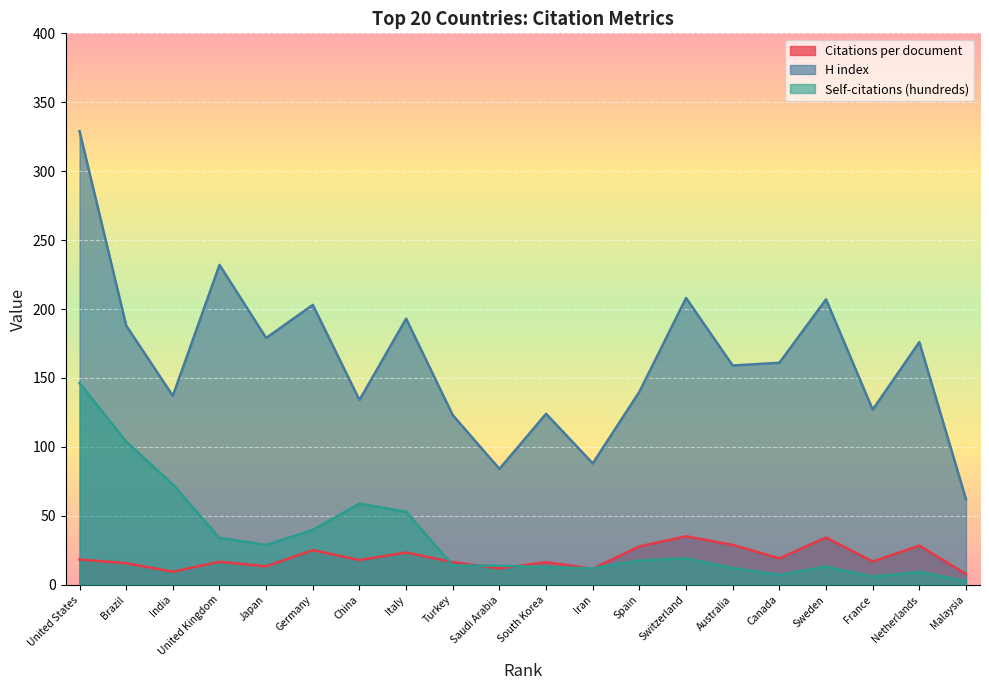

What is the label of the 6th point from the left?

Germany